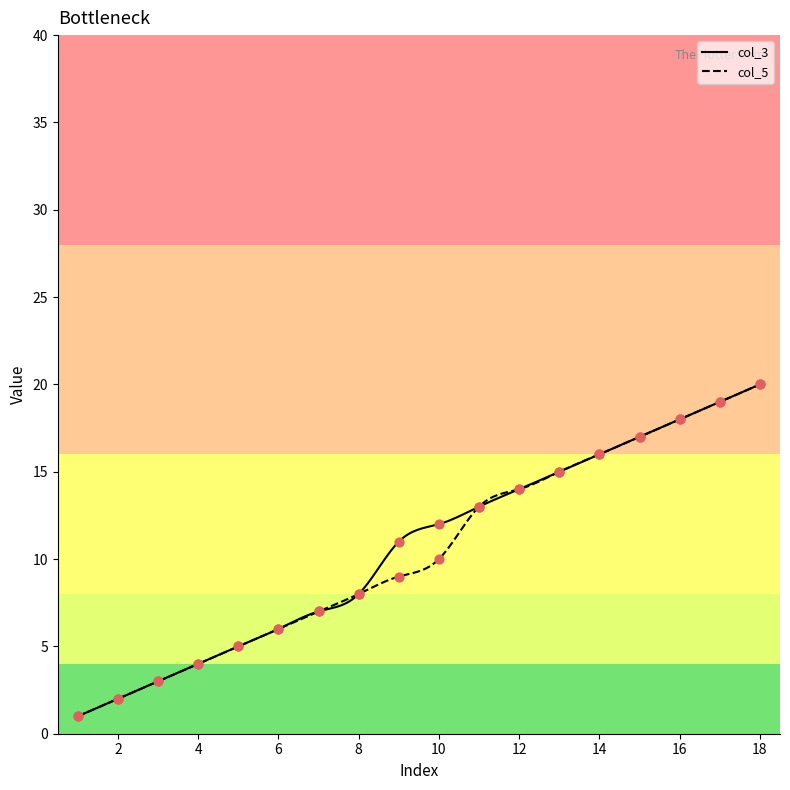

What is the total value across all series at 8?

16